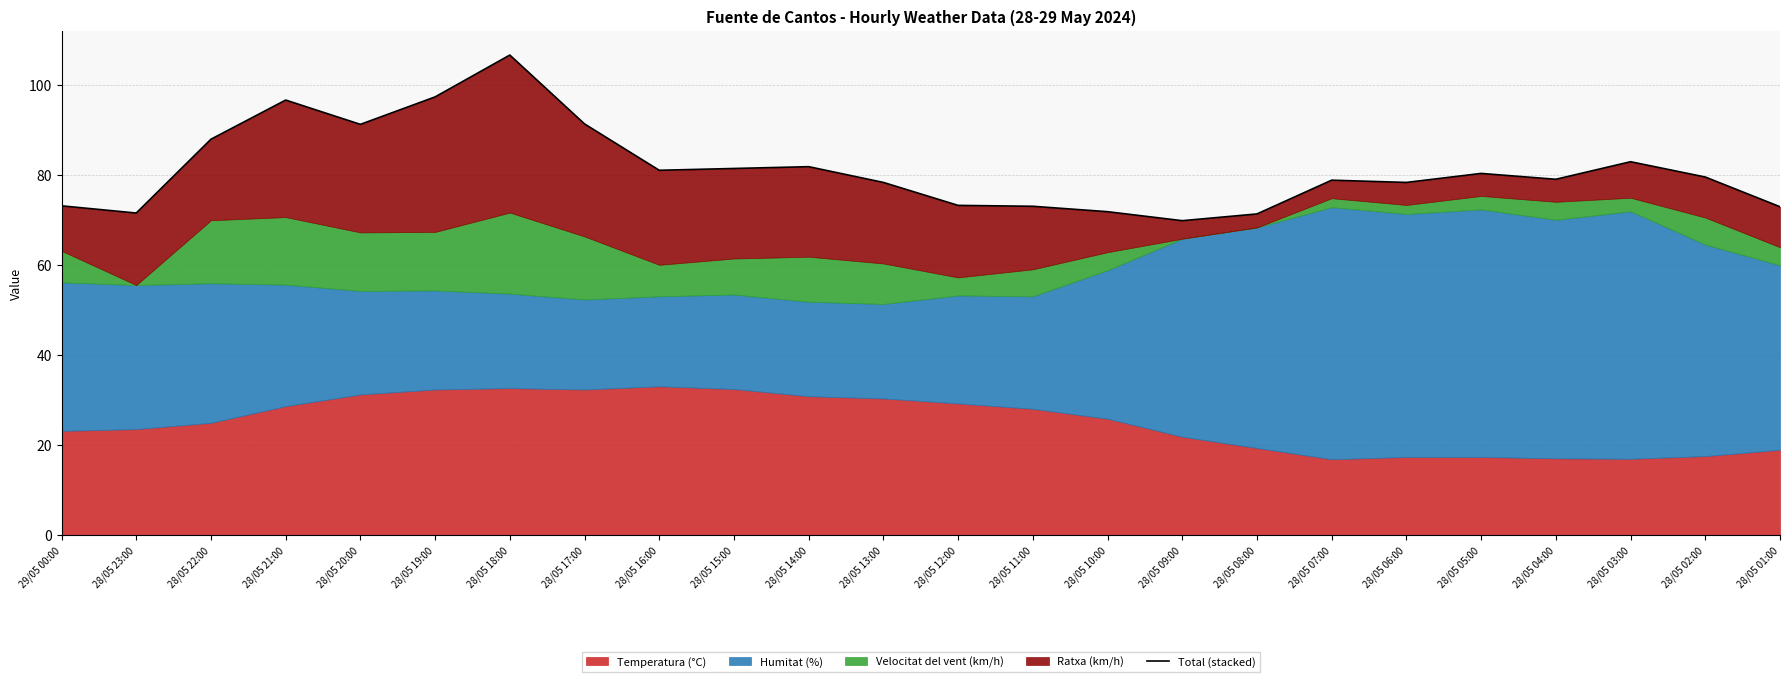

Reading left to right, extract all data points from this chart.

73.2	71.6	88.0	96.7	91.3	97.4	106.7	91.4	81.1	81.5	81.9	78.4	73.3	73.1	71.9	69.9	71.4	78.9	78.4	80.4	79.1	83.0	79.6	73.0